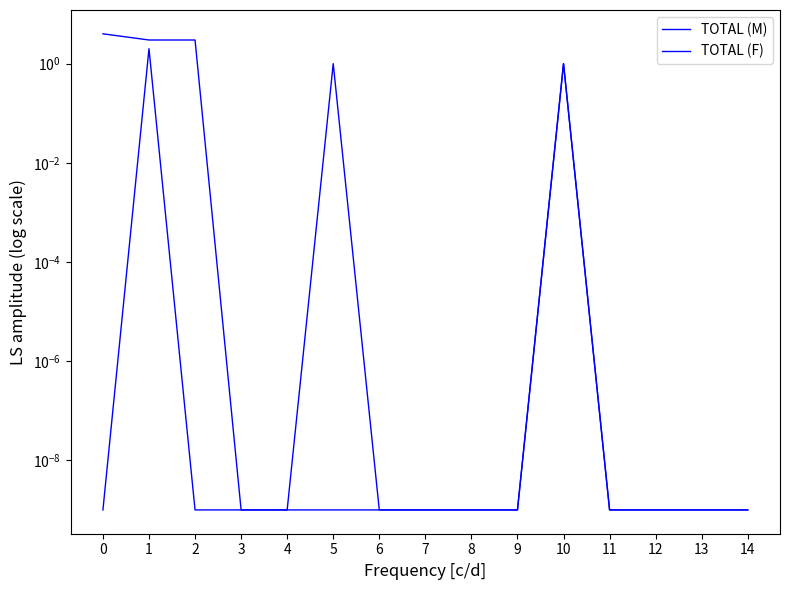

What is the average value of the TOTAL (F) series?

0.7